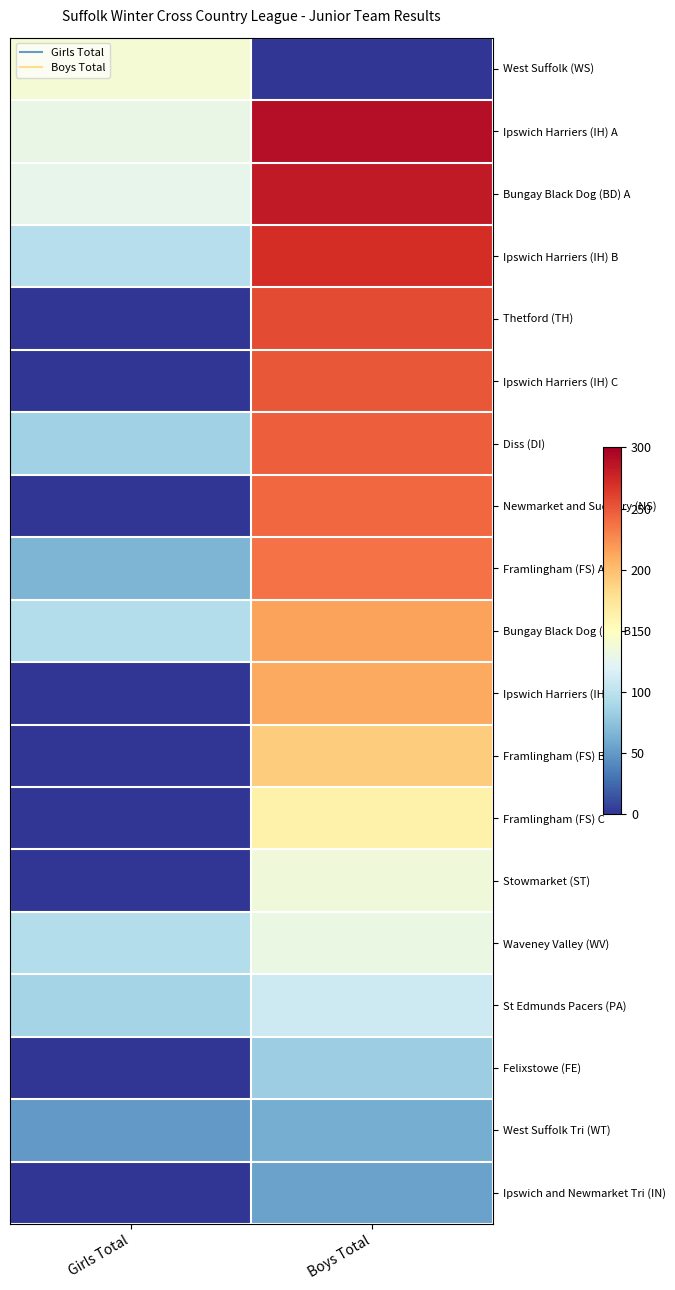

At which category is the sum across all series the highest?

Boys Total